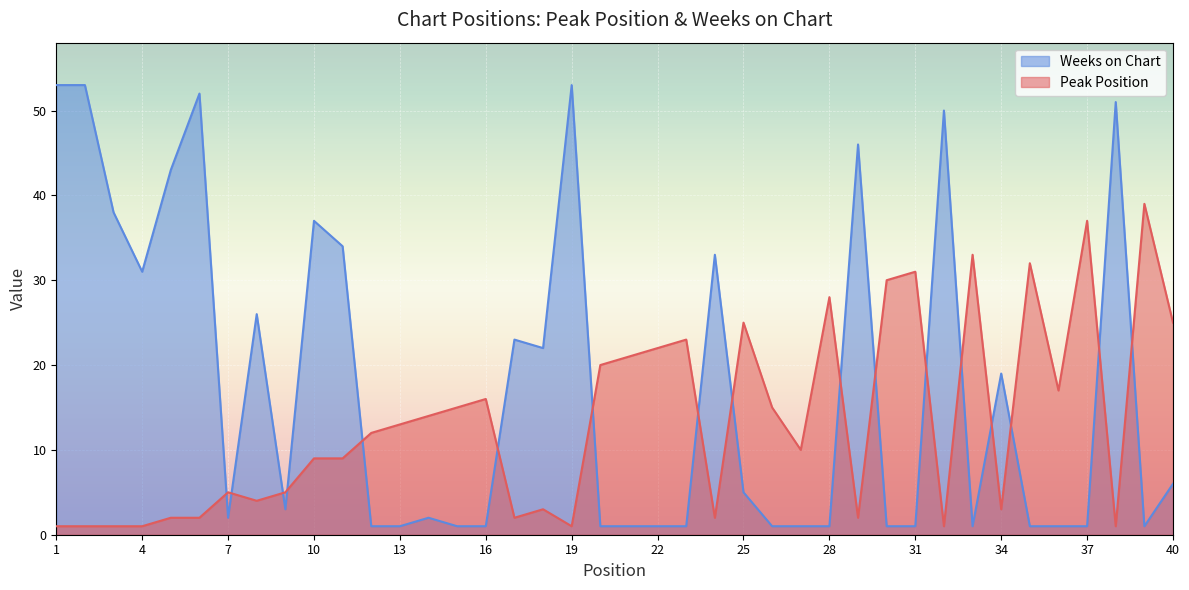

At which category does the chart reach its peak across all series?

1